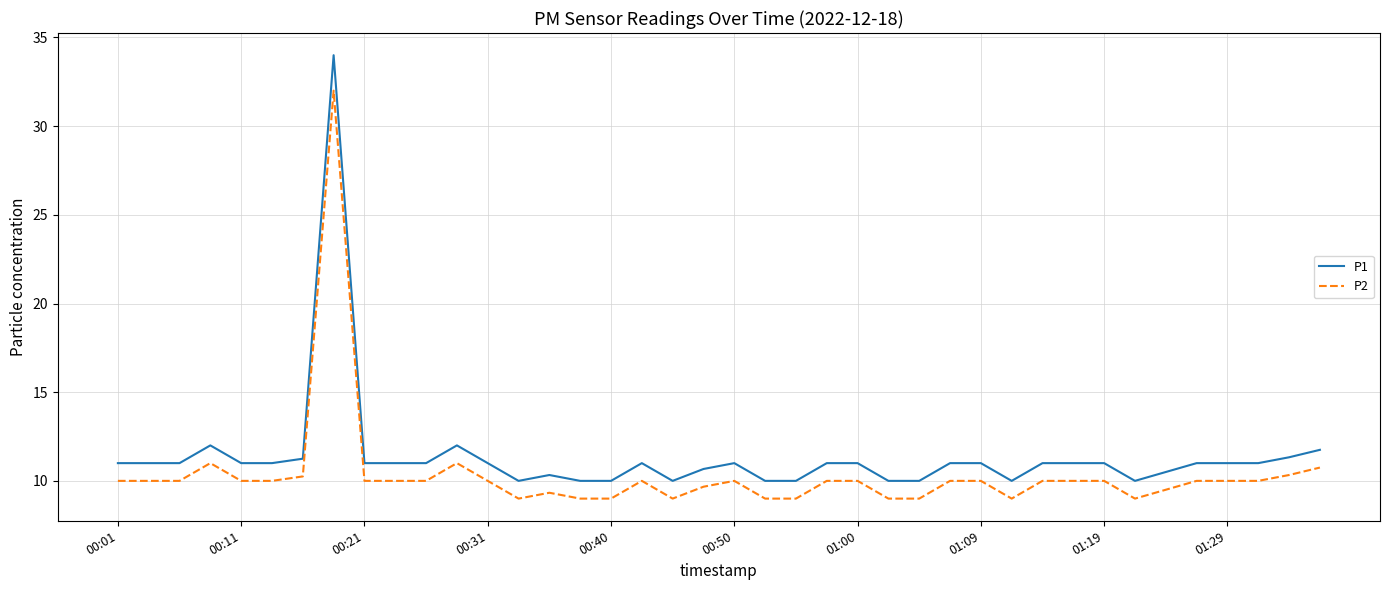

Which series has the widest spread of values?

P1